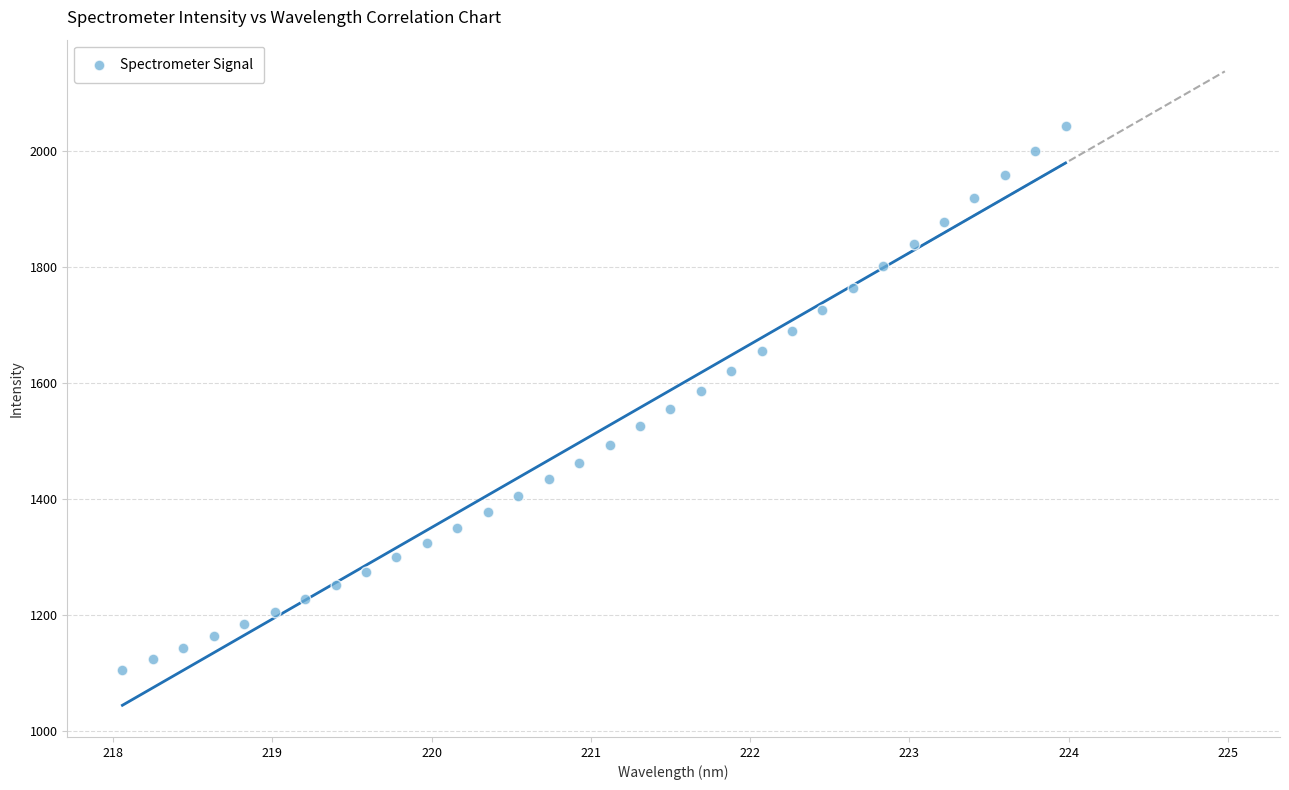

What is the range of X values (max minus min)?

5.9